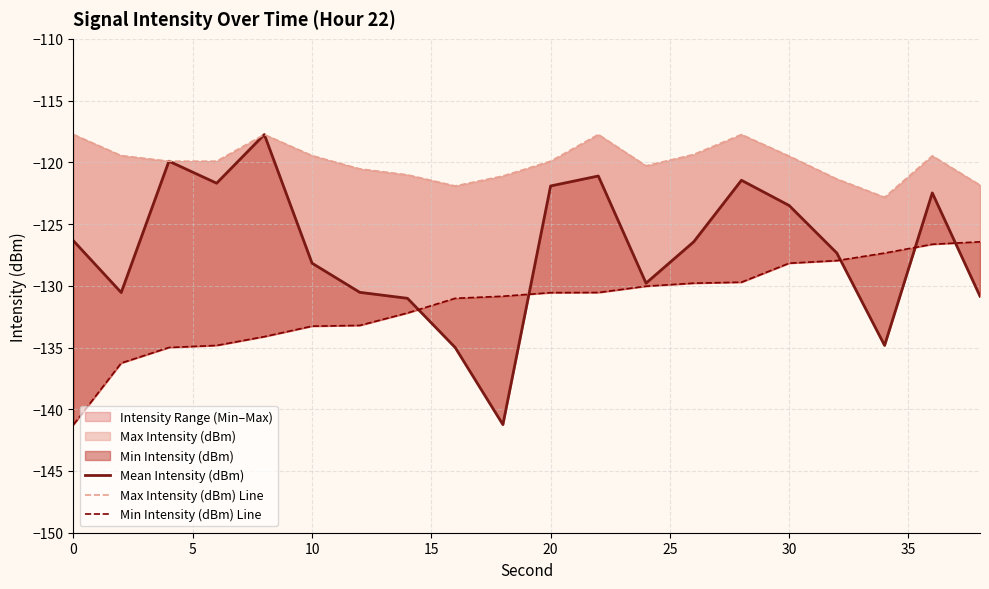

What is the minimum value shown in the chart?

-141.2